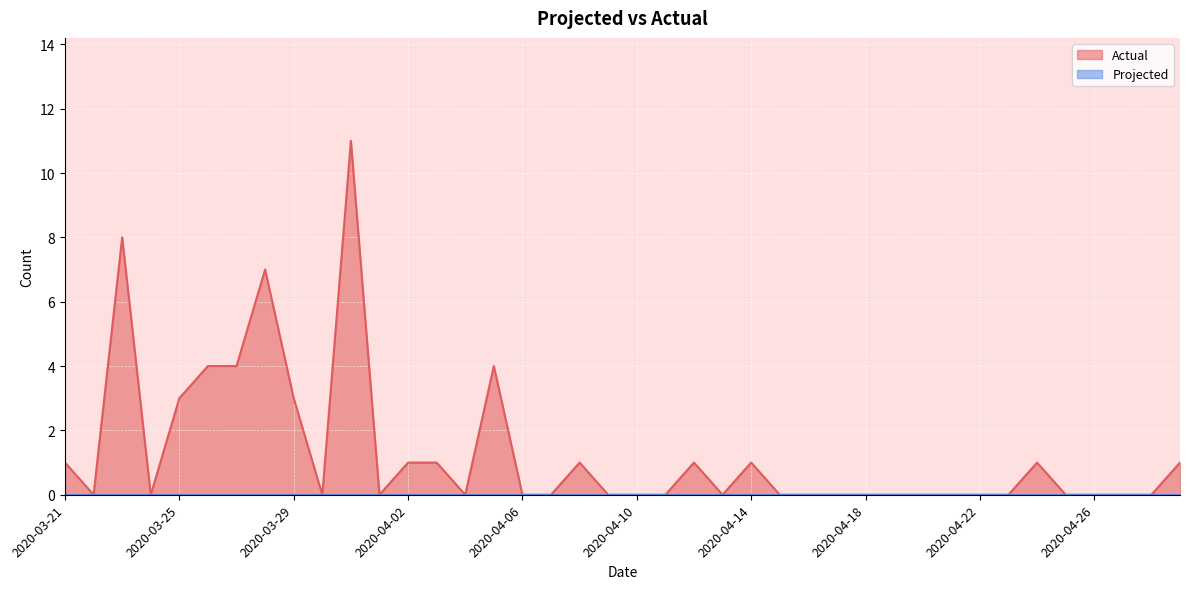

Count the number of data series in this chart.

2